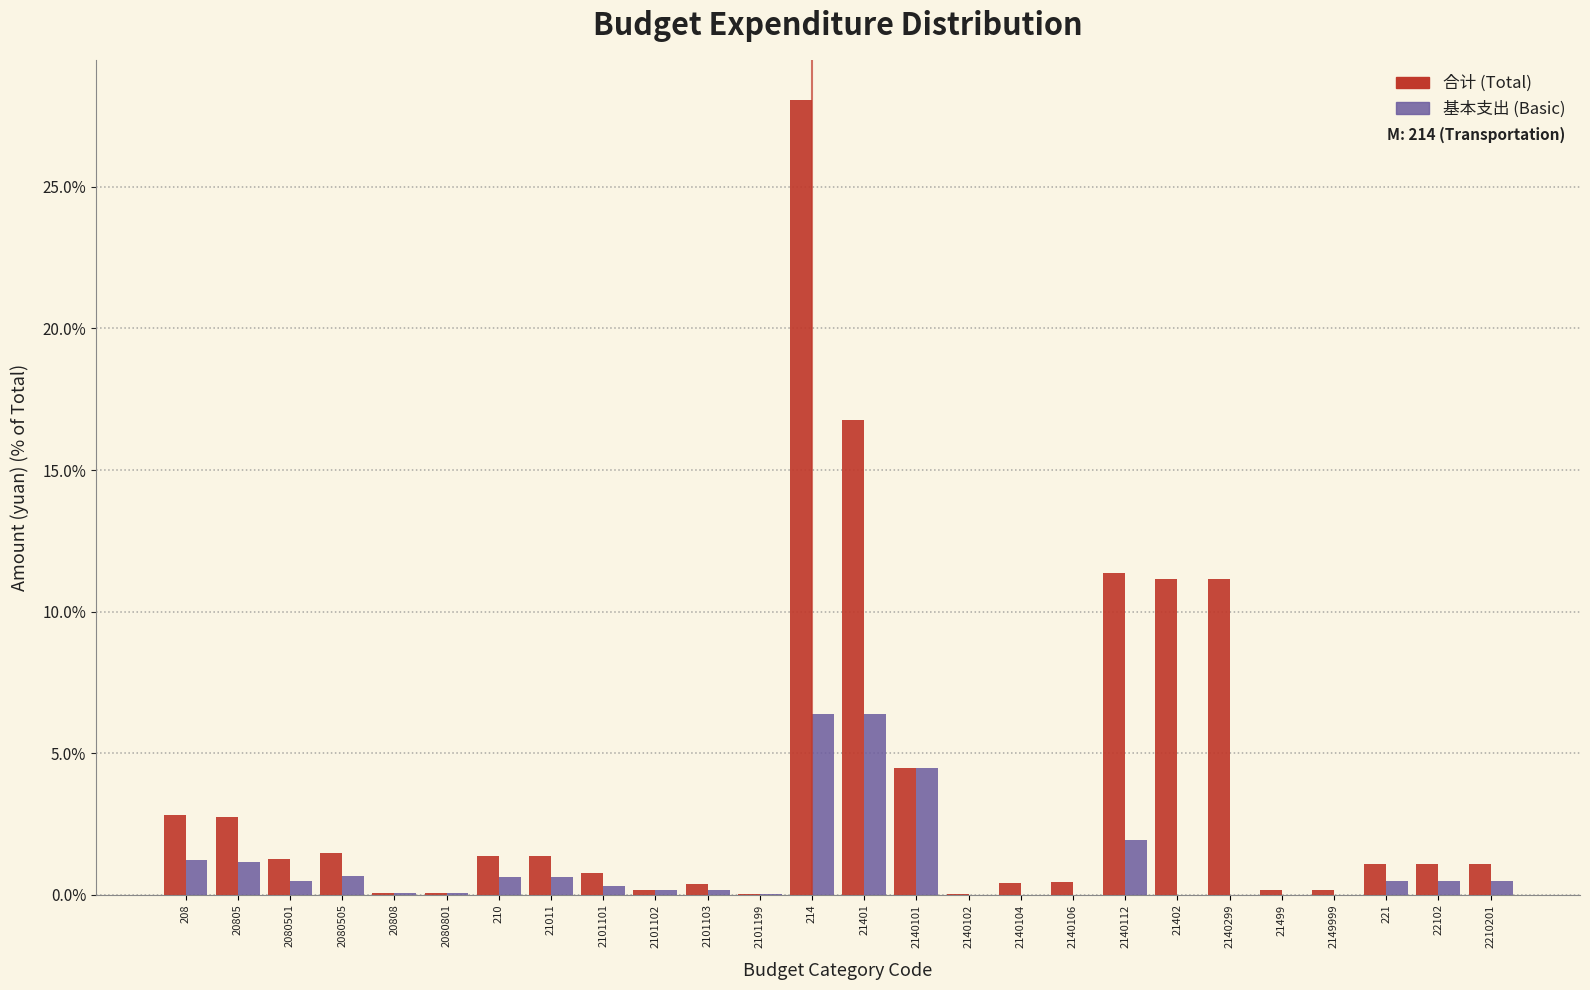

What is the greatest value displayed?

28.1